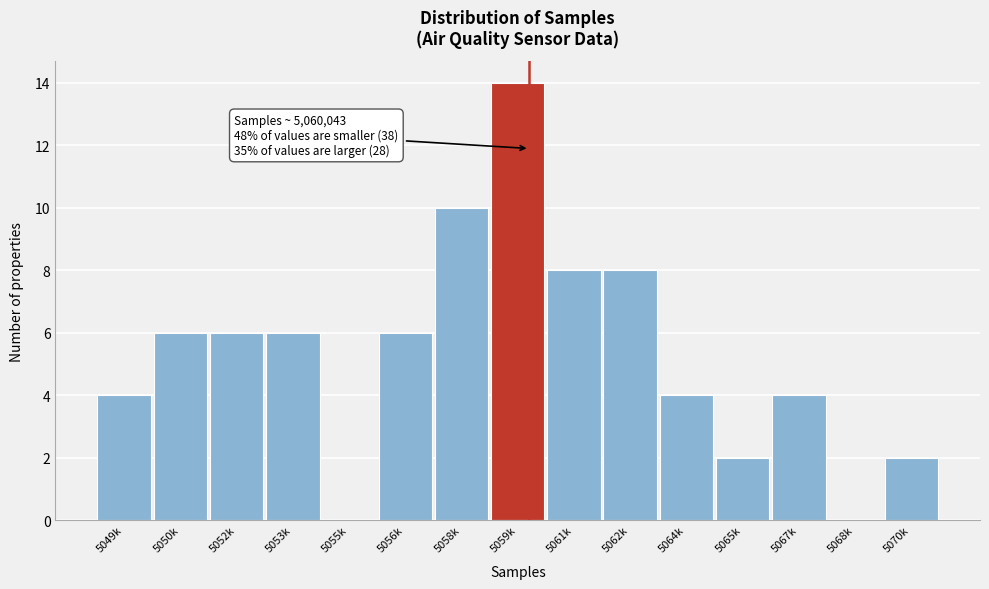

Reading left to right, extract all data points from this chart.

5049k=4	5050k=6	5052k=6	5053k=6	5055k=0	5056k=6	5058k=10	5059k=14	5061k=8	5062k=8	5064k=4	5065k=2	5067k=4	5068k=0	5070k=2